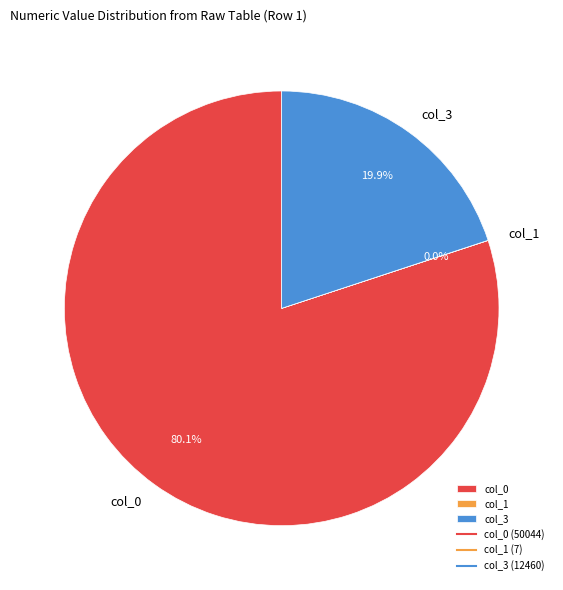

Is there any slice that represents more than half of the pie?

Yes